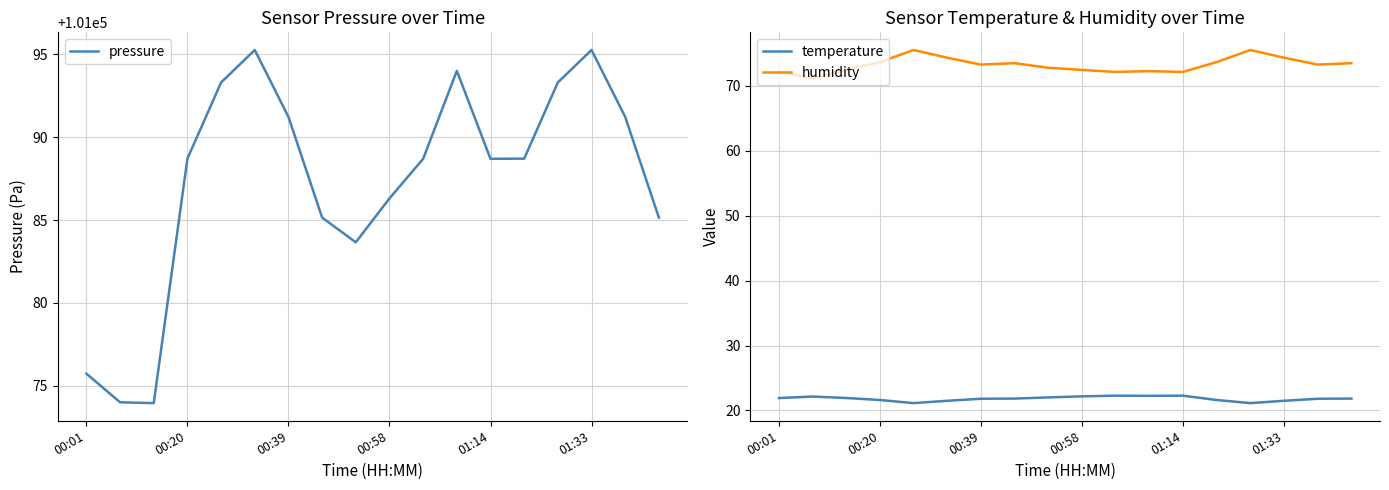

In humidity, how many points are higher than both neighbors (excluding endpoints)?

4